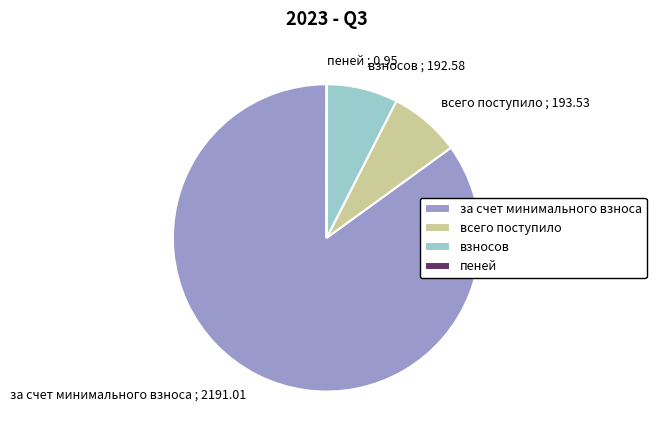

Is there a majority slice in this chart?

Yes